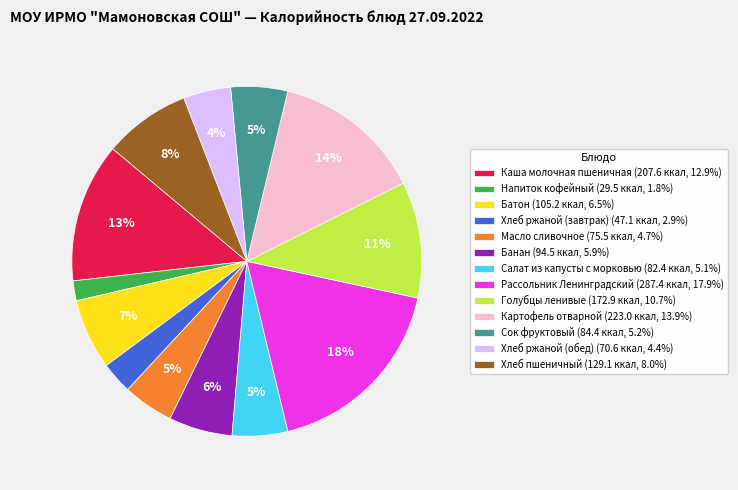

The Хлеб ржаной (обед) slice represents 14% of the pie. True or false?

False